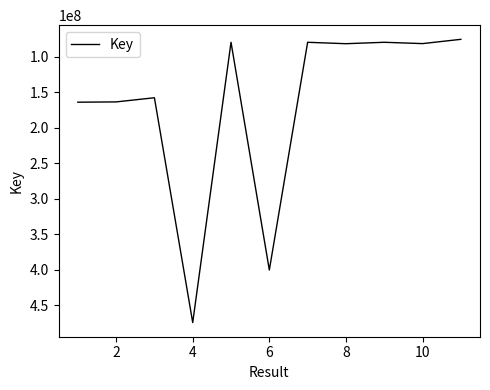

What is the difference between the maximum and minimum values?

399157454